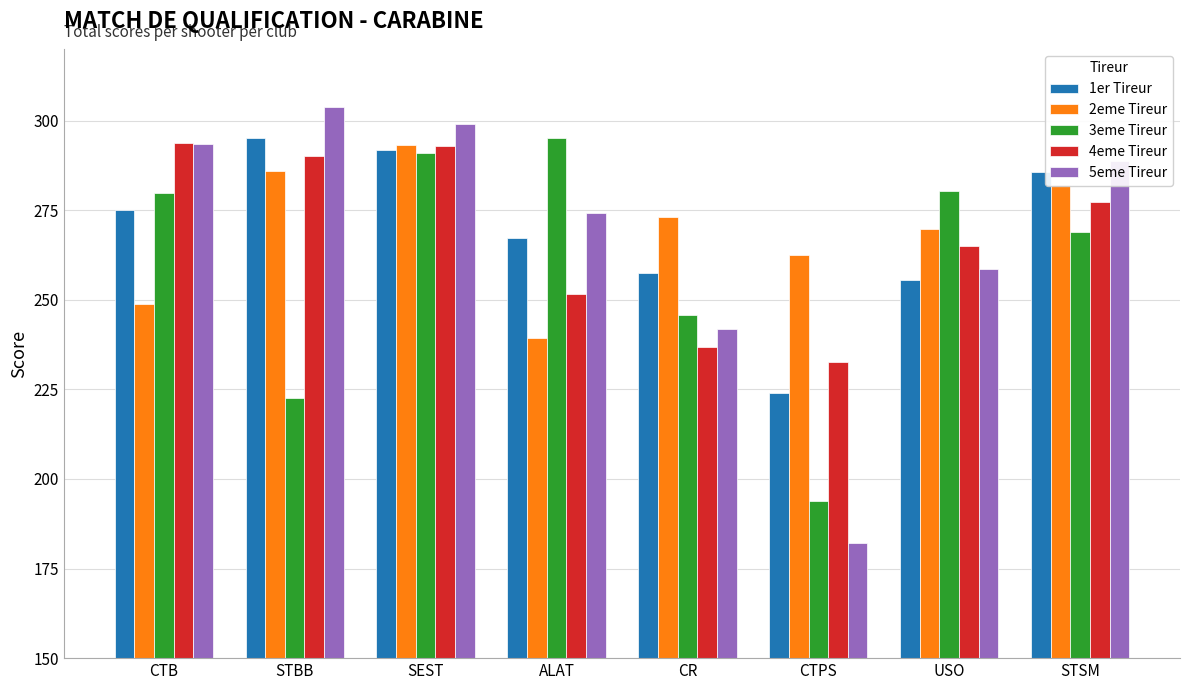

What are all the series names shown in the legend?

1er Tireur, 2eme Tireur, 3eme Tireur, 4eme Tireur, 5eme Tireur